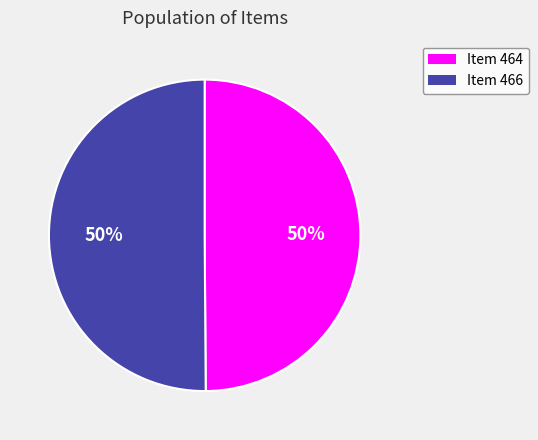

Do Item 466 and Item 464 together represent more than half of the pie?

Yes